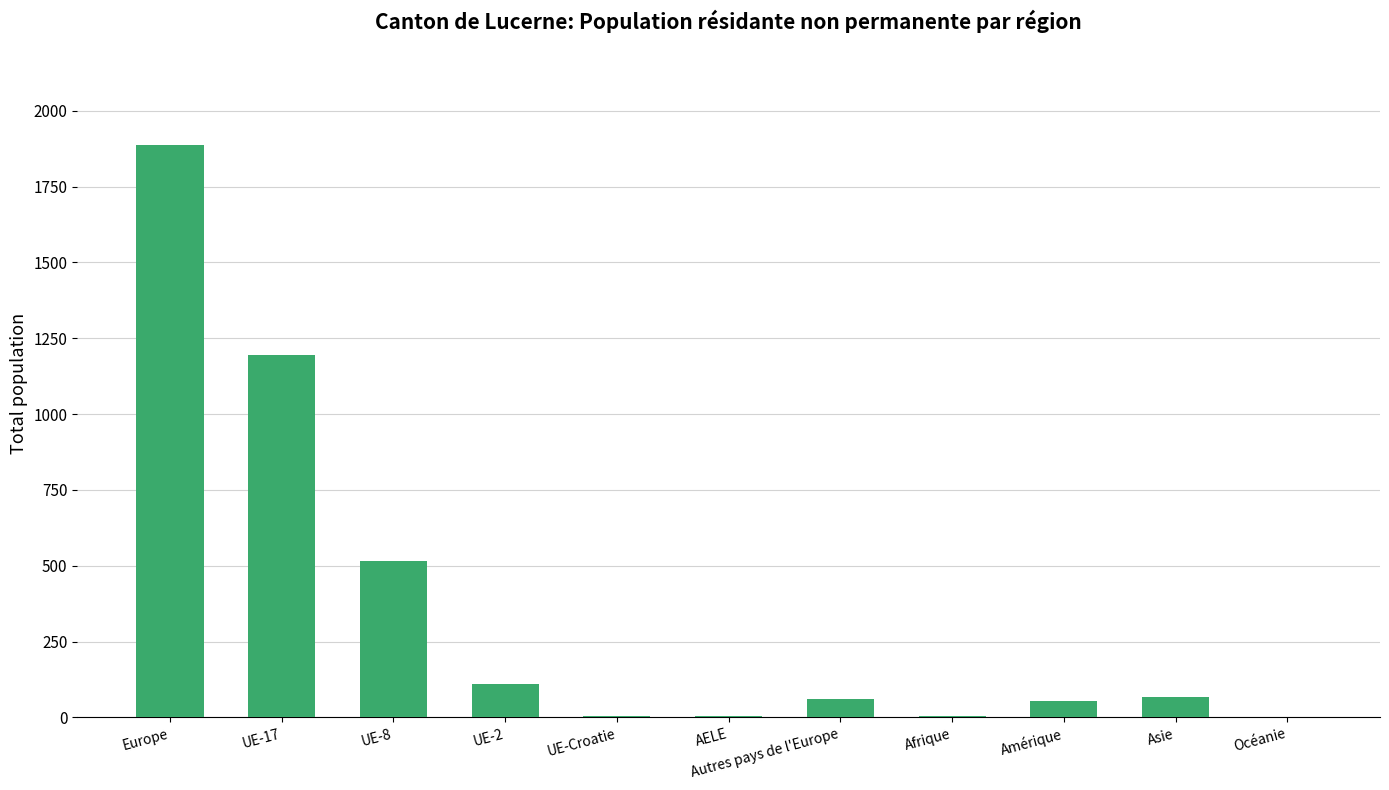

At which label is the value closest to 944?

UE-17